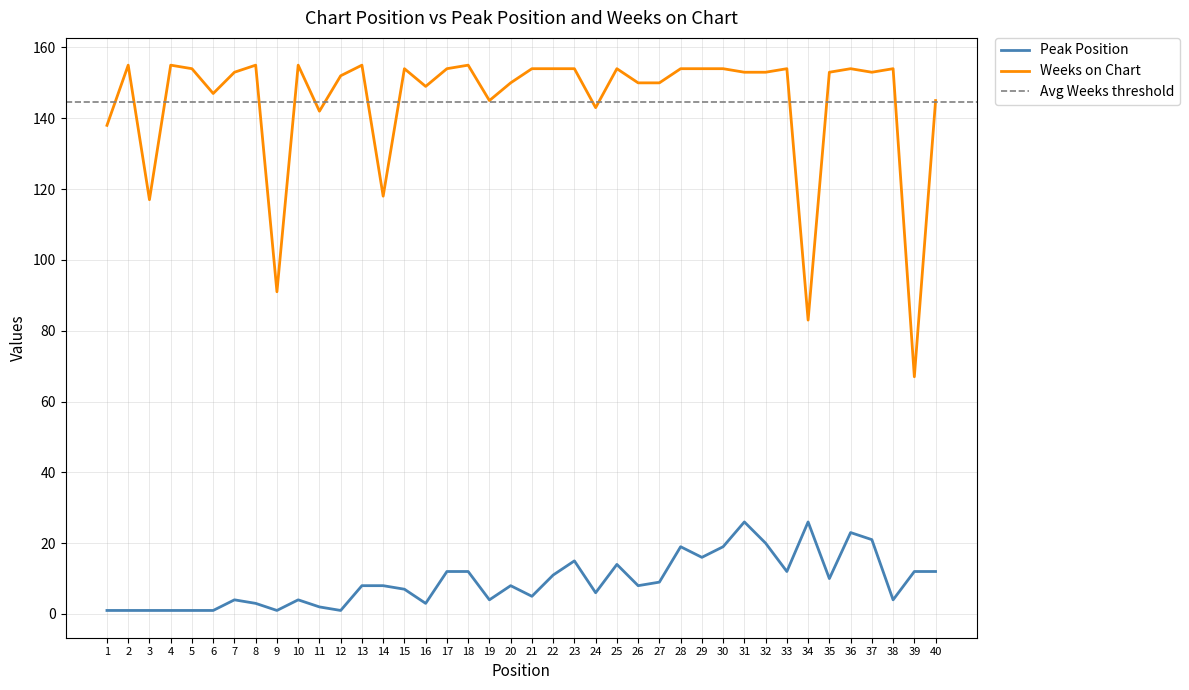

Is the value of Weeks on Chart at 5 greater than the value of Peak Position at 19?

Yes